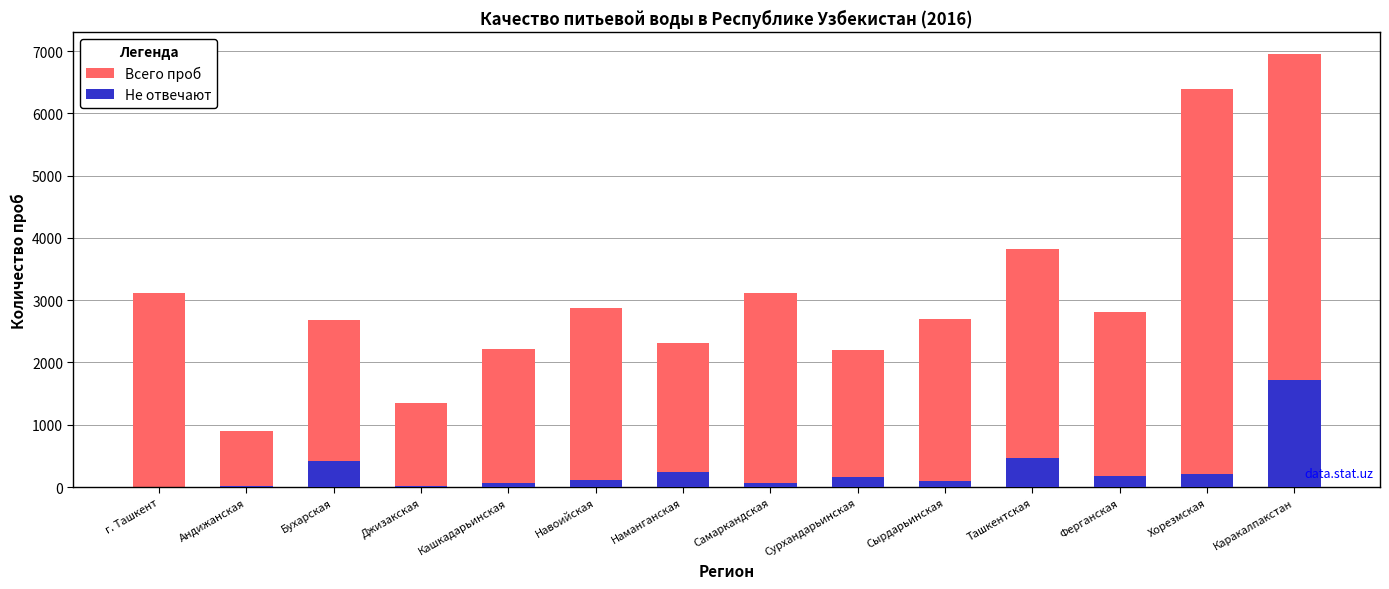

The value of Не отвечают at Каракалпакстан is 2335. True or false?

False